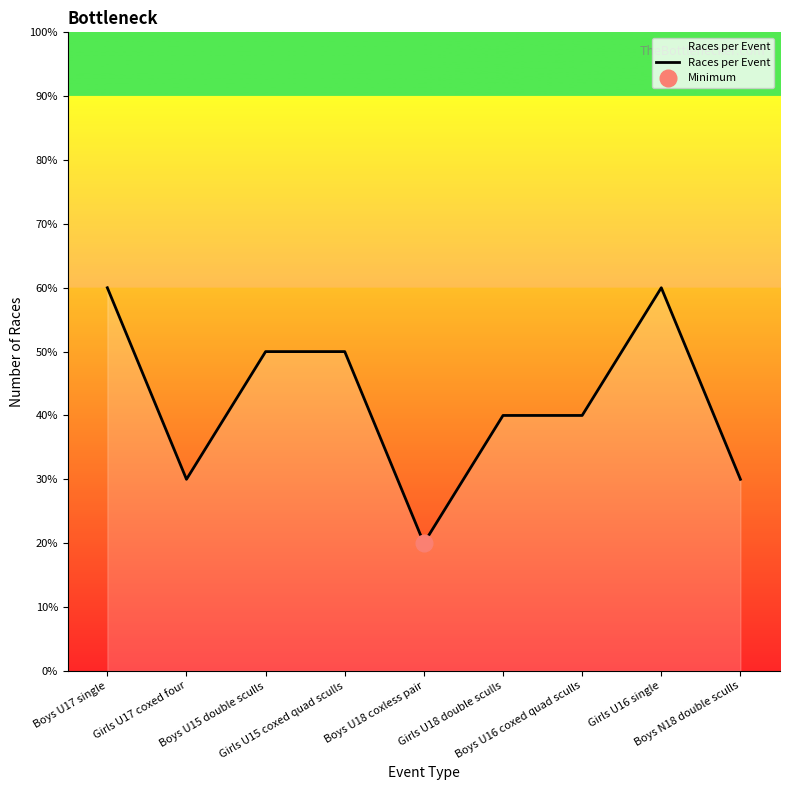

Does the chart have visible grid lines?

No